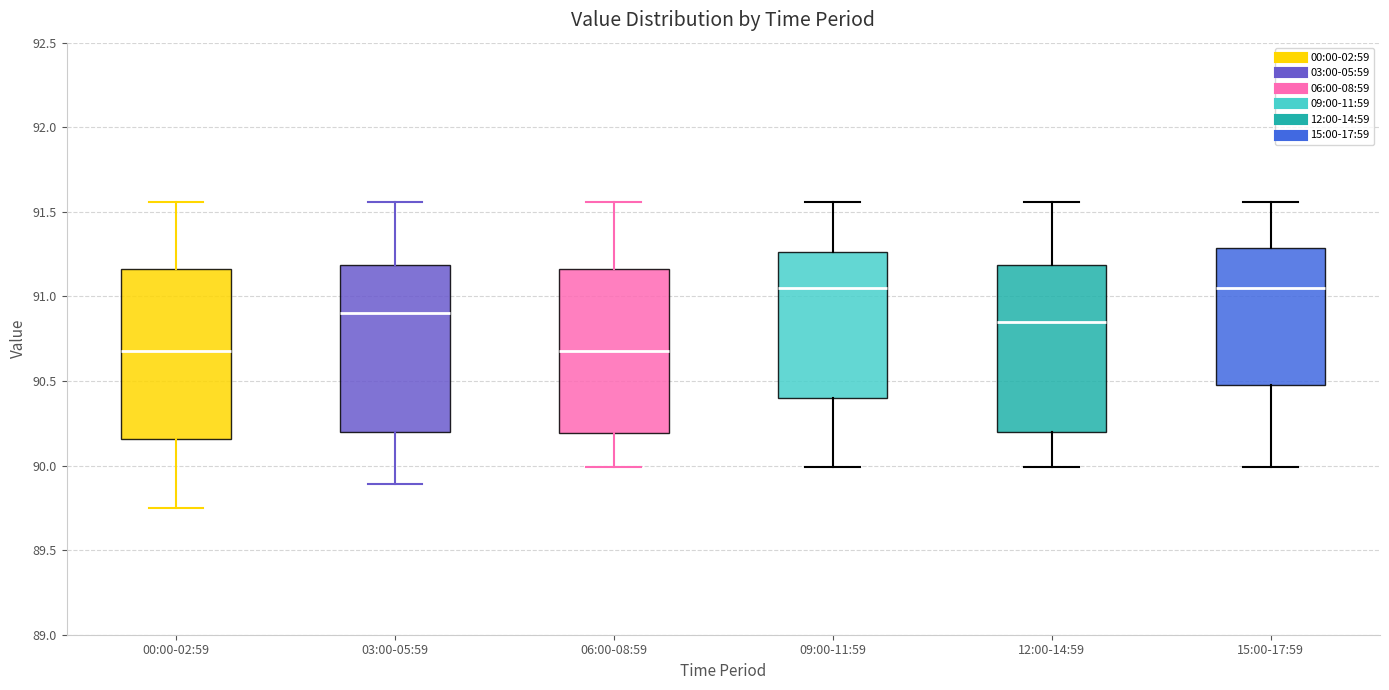

Reading left to right, transcribe this box plot: for each box, give where its median line is, the range the box spans, and where its two whiskers end, as read against the y-axis. The values are not printed on the chart, so give them approximately, as read against the axis.

00:00-02:59: median 90.70, box 90.15 to 91.15, whiskers 89.75 to 91.55
03:00-05:59: median 90.90, box 90.20 to 91.20, whiskers 89.90 to 91.55
06:00-08:59: median 90.70, box 90.20 to 91.15, whiskers 90.00 to 91.55
09:00-11:59: median 91.05, box 90.40 to 91.25, whiskers 90.00 to 91.55
12:00-14:59: median 90.85, box 90.20 to 91.20, whiskers 90.00 to 91.55
15:00-17:59: median 91.05, box 90.50 to 91.30, whiskers 90.00 to 91.55